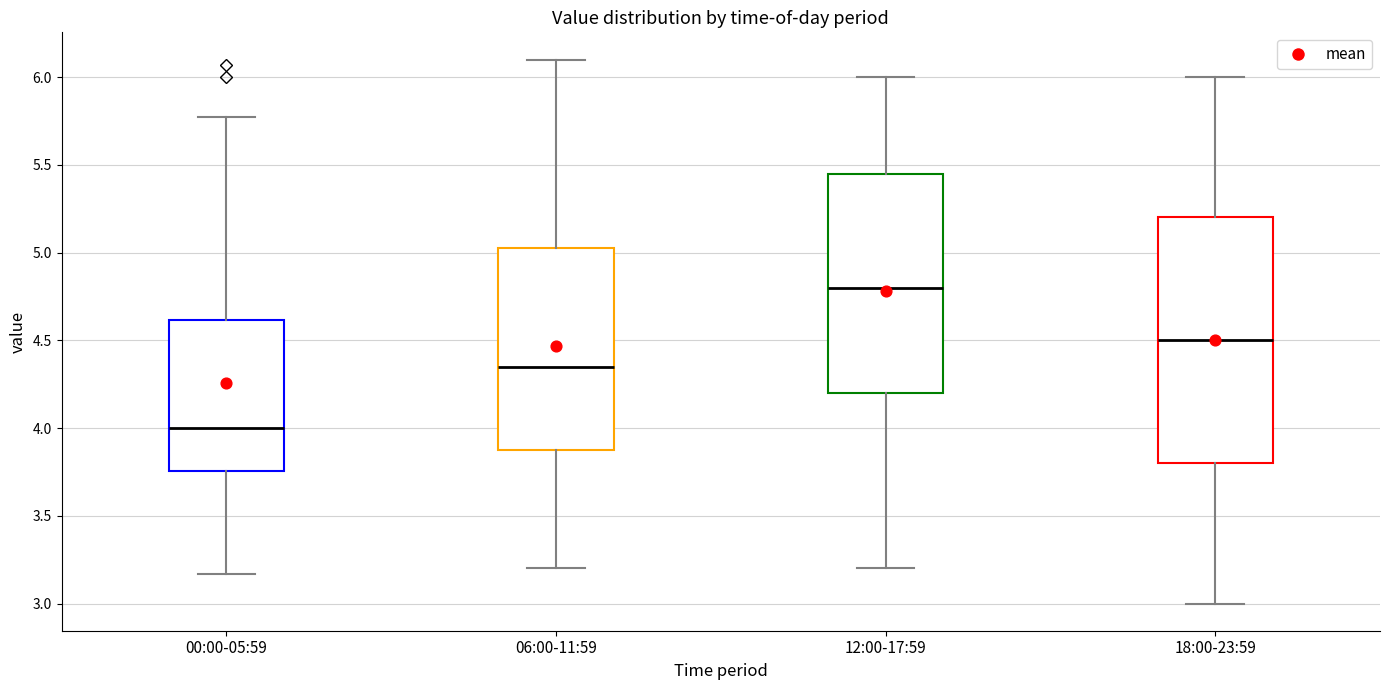

Where does the lower whisker of the box for 00:00-05:59 end on the y-axis? The values are not printed on the chart, so give them approximately, as read against the axis.

3.15